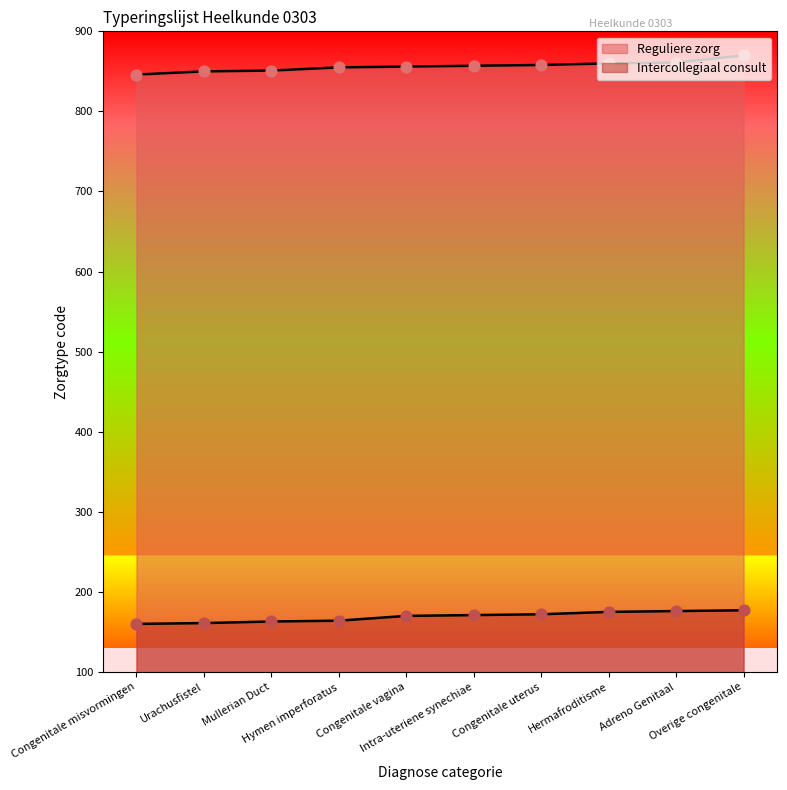

What is the total value across all series at Urachusfistel?

1011